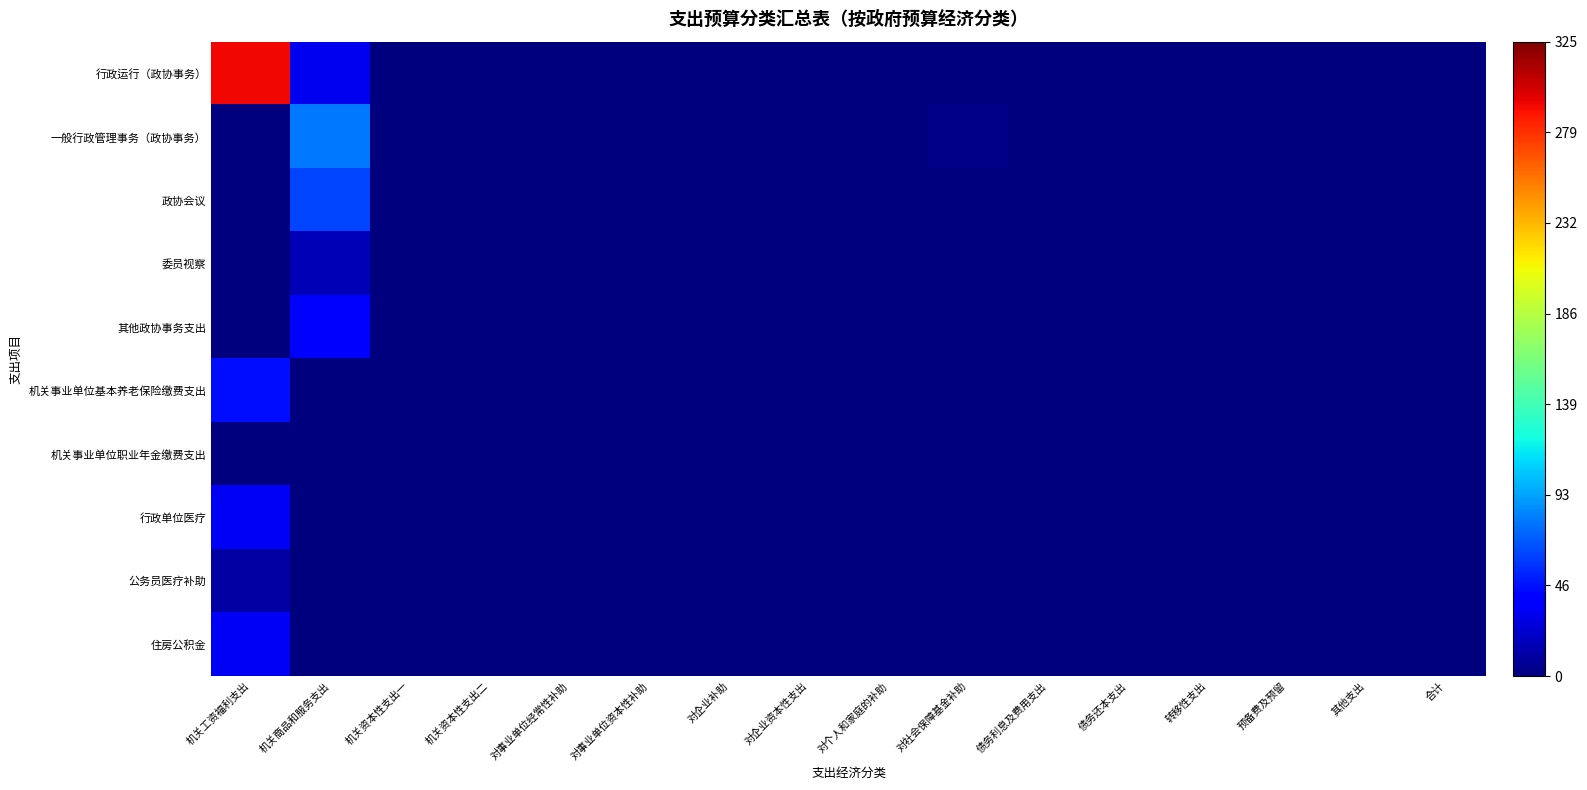

Which series has the largest range (max minus min)?

行政运行（政协事务）